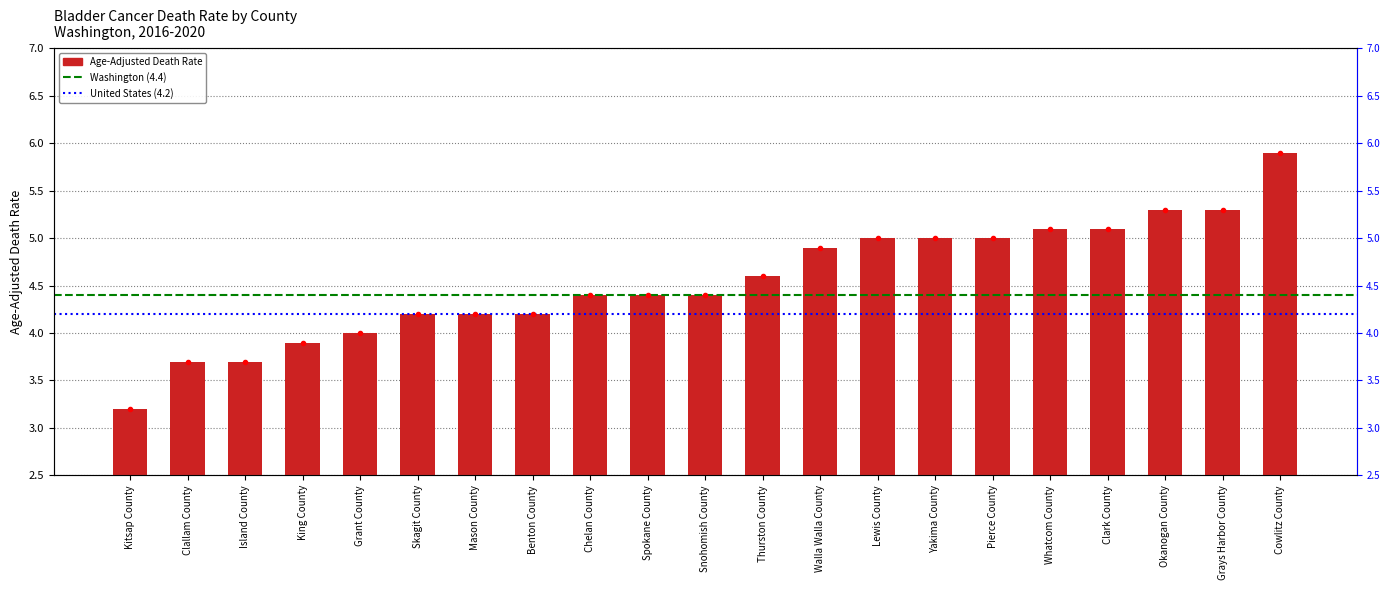

Reading left to right, what are all the values shown in this chart?

3.2	3.7	3.7	3.9	4.0	4.2	4.2	4.2	4.4	4.4	4.4	4.6	4.9	5.0	5.0	5.0	5.1	5.1	5.3	5.3	5.9